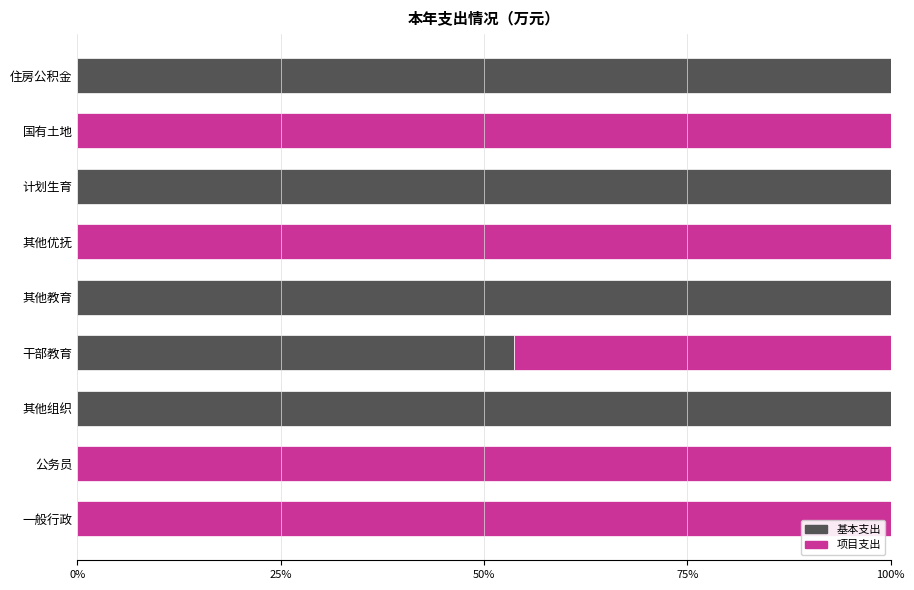

How many data points in 基本支出 are above 53?

5